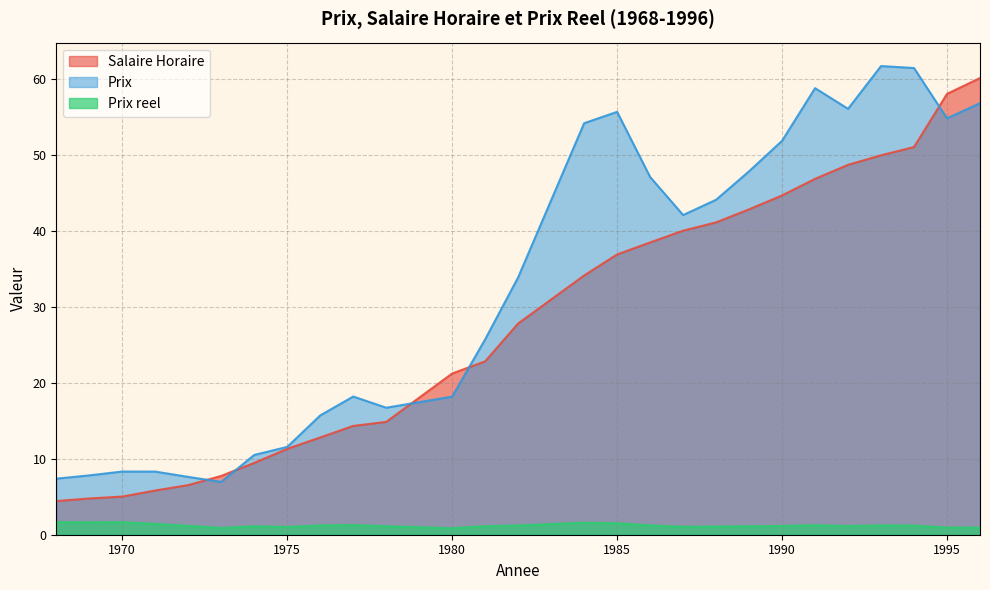

What is the value of the Prix point at the 1st from the left?

7.4